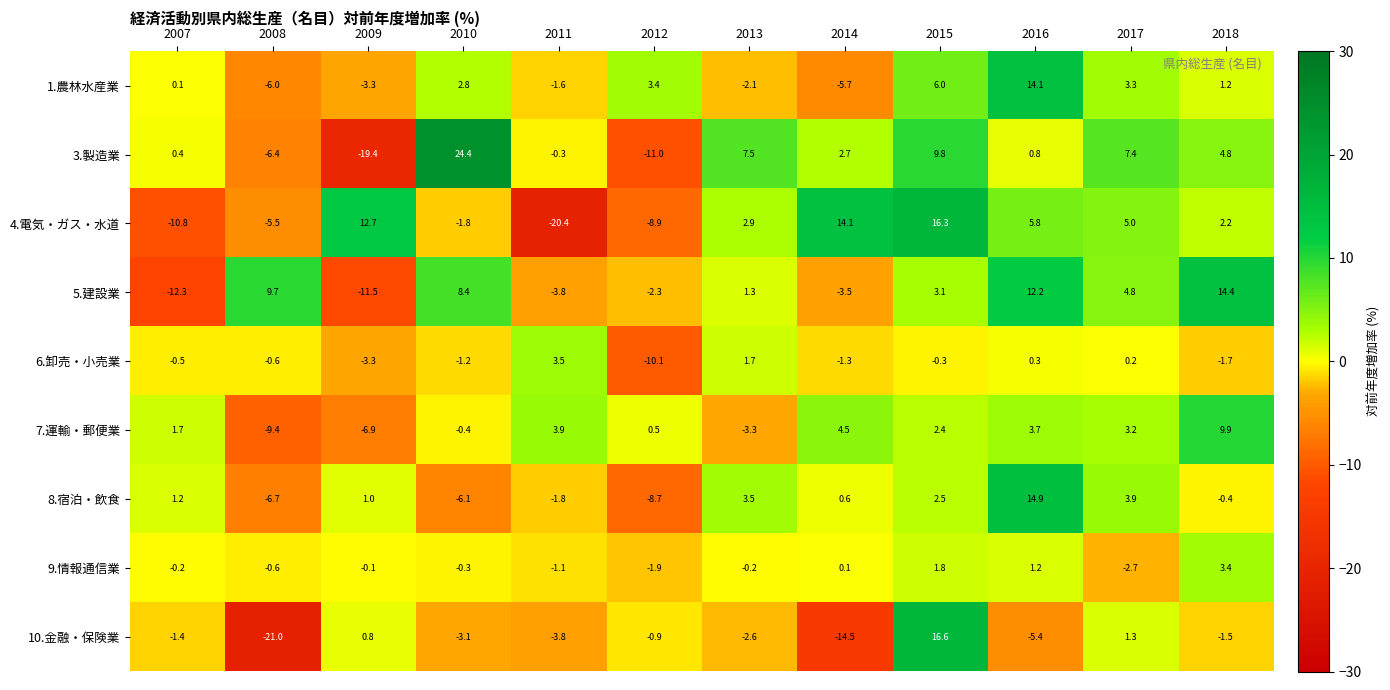

What value does the 6.卸売・小売業 series have at 2013?

1.7